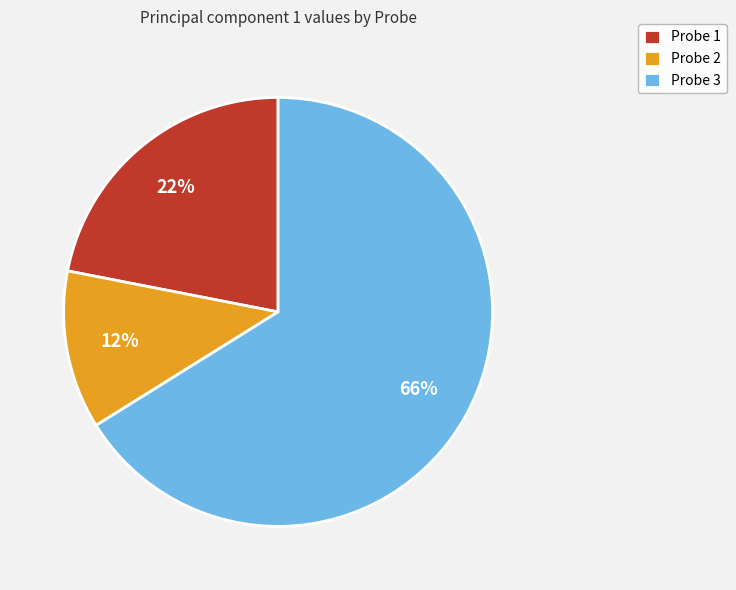

Which category accounts for the majority?

Probe 3